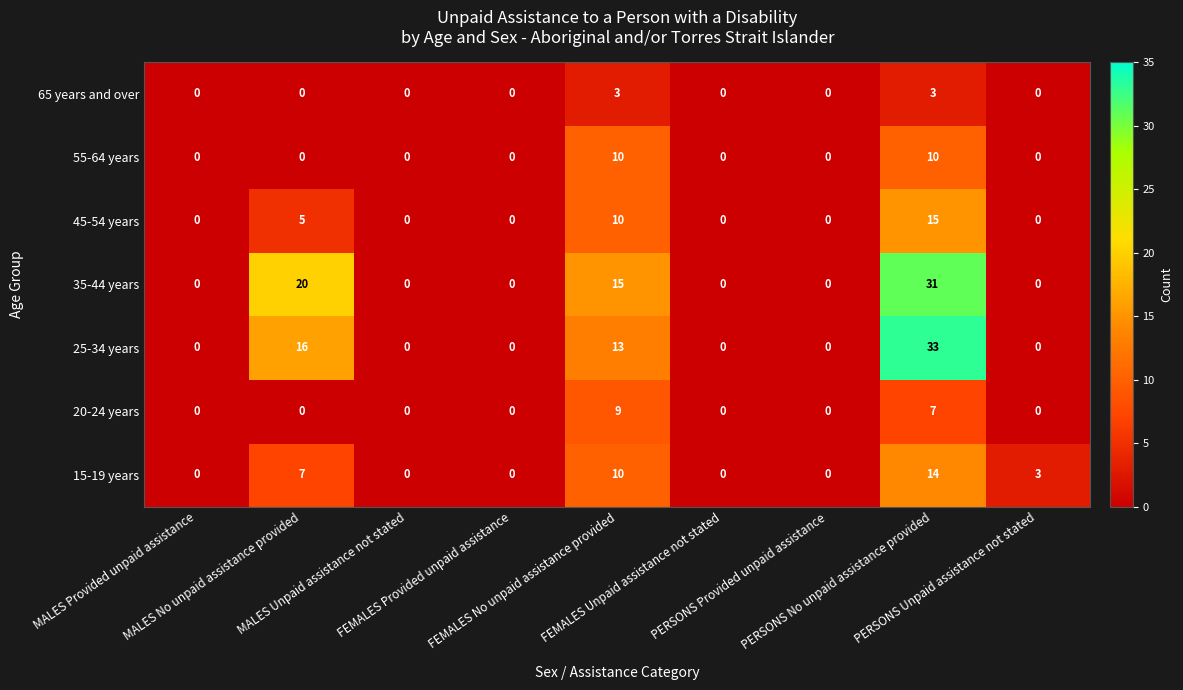

Which series has the largest range (max minus min)?

25-34 years